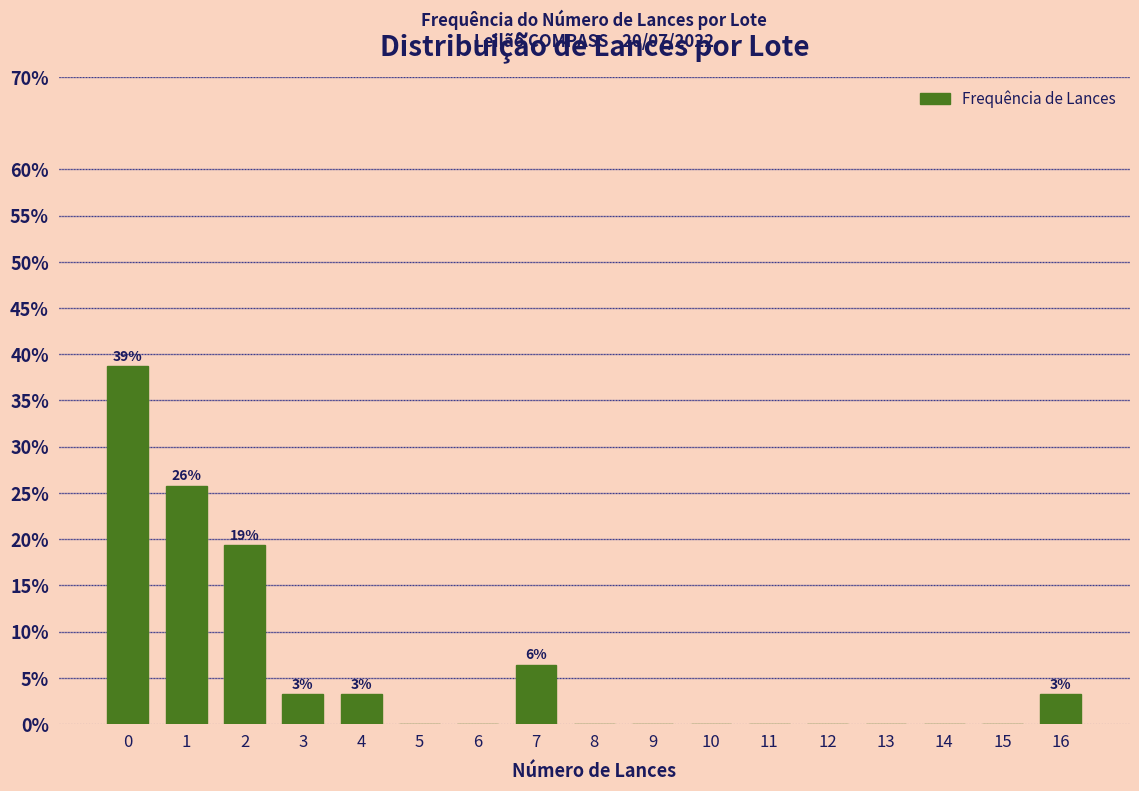

Reading left to right, what are all the values shown in this chart?

0=38.7	1=25.8	2=19.4	3=3.2	4=3.2	5=0.0	6=0.0	7=6.5	8=0.0	9=0.0	10=0.0	11=0.0	12=0.0	13=0.0	14=0.0	15=0.0	16=3.2